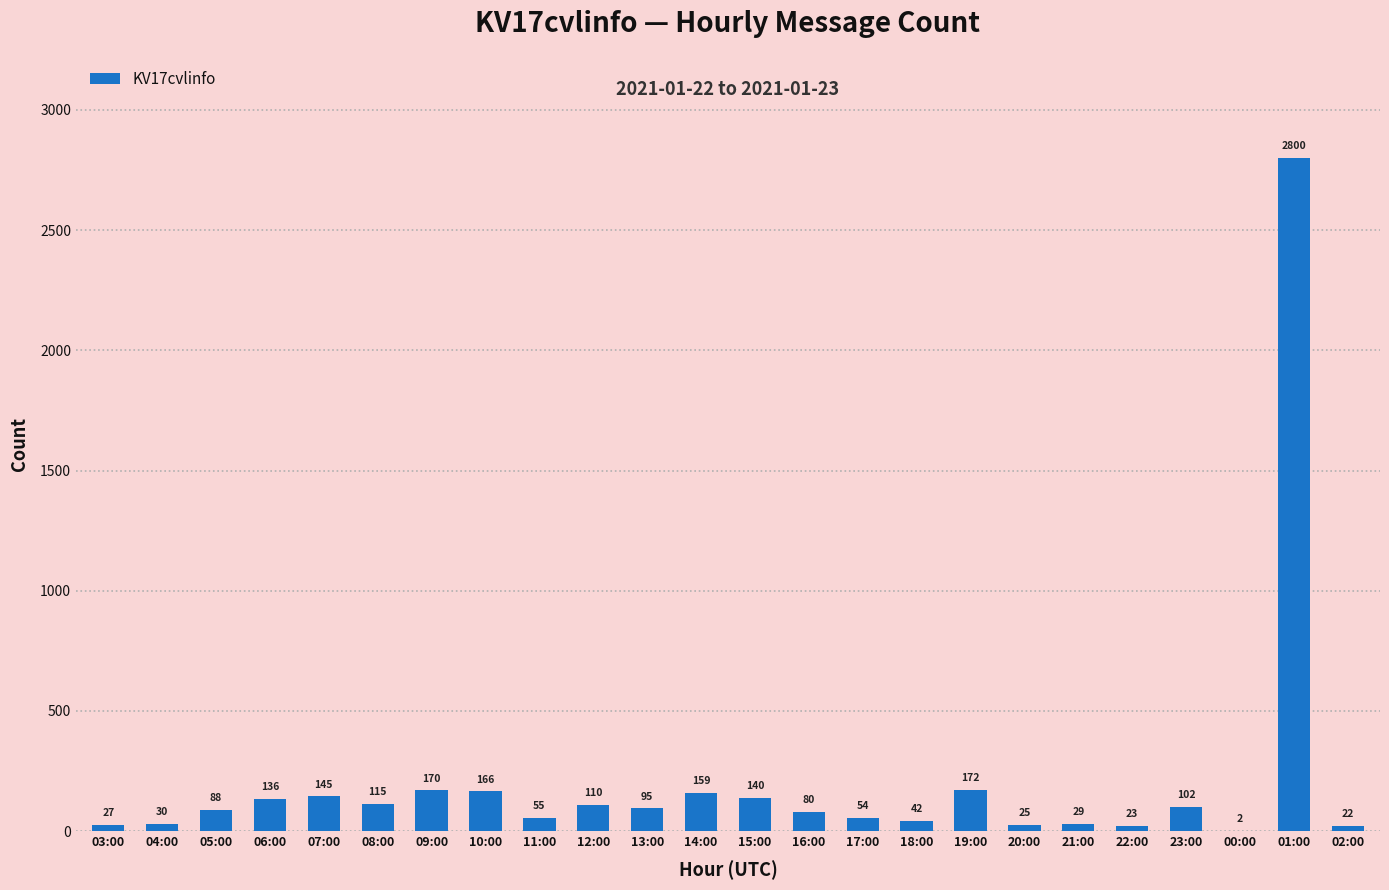

The chart shows a value of 170 at 09:00. True or false?

True